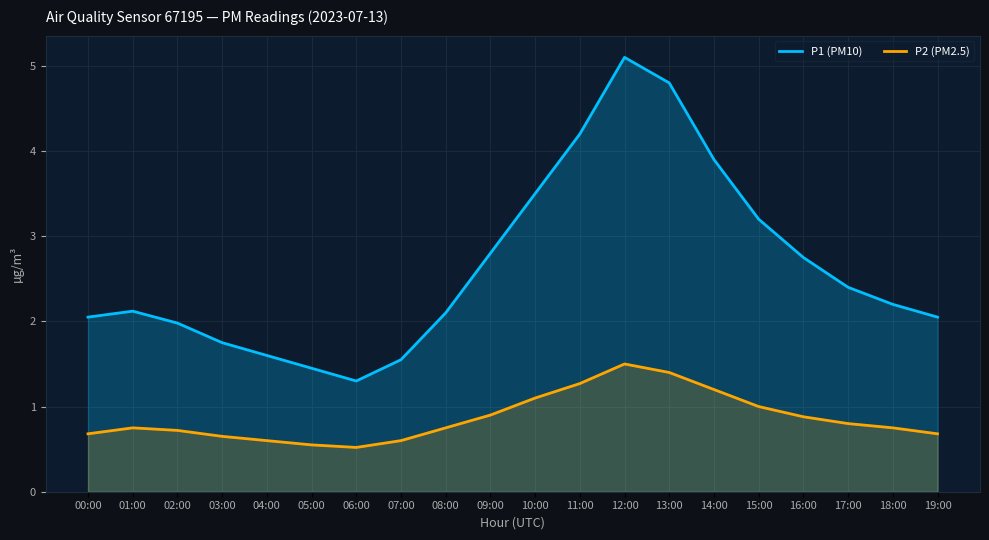

Rank the series at 14:00 from highest to lowest value.

P1 (PM10), P2 (PM2.5)